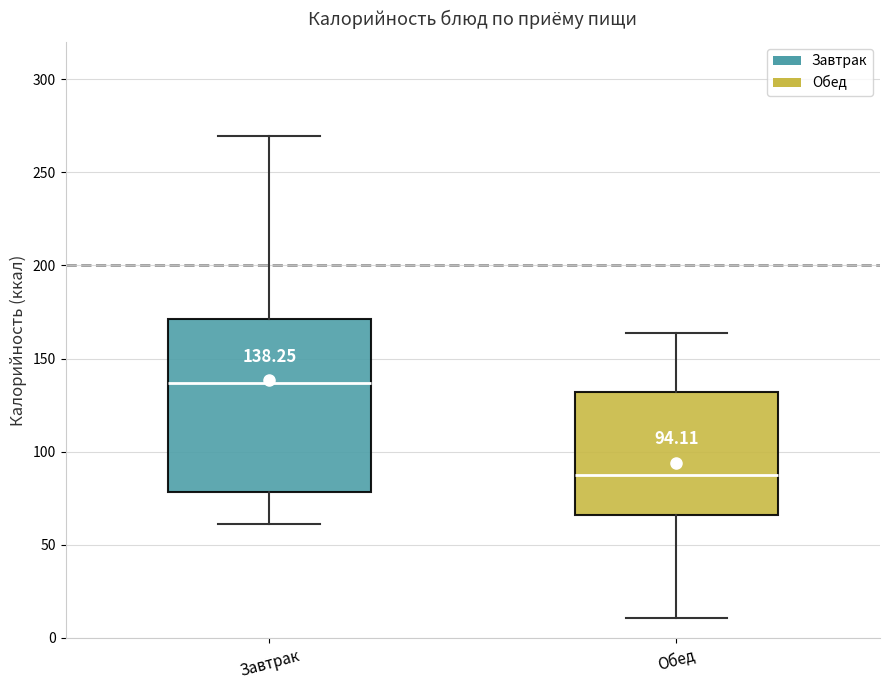

Which box's median line is the lowest?

Обед